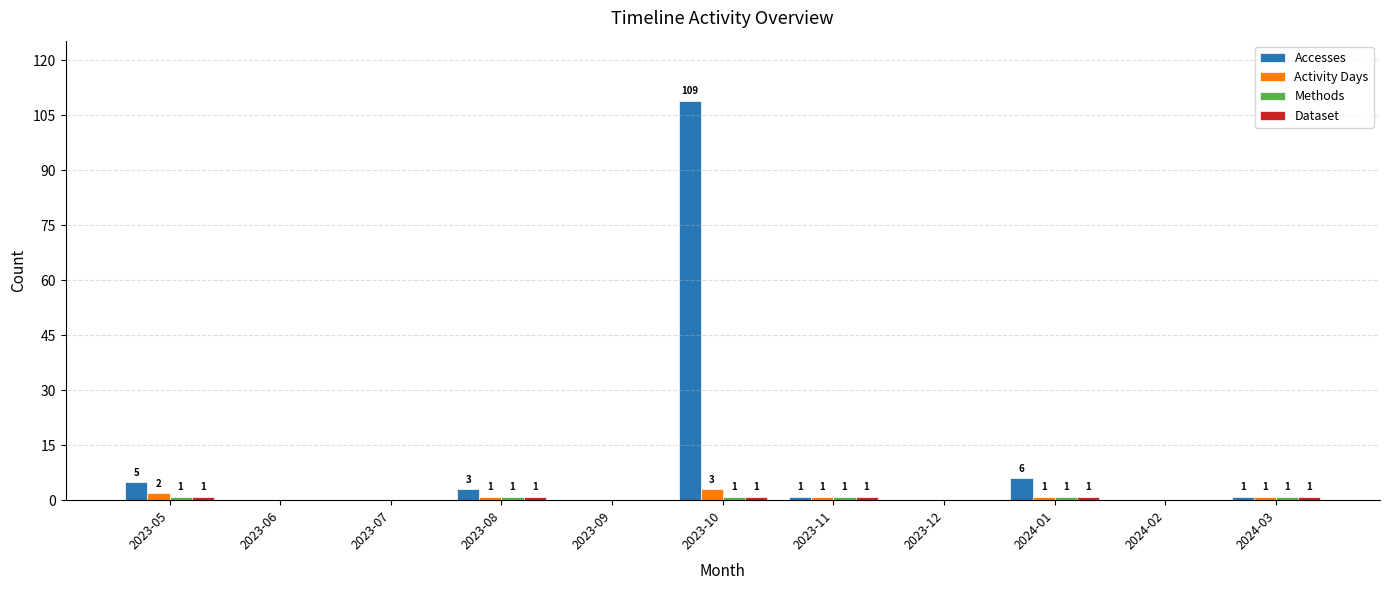

What is the total value across all series at 2024-03?

4